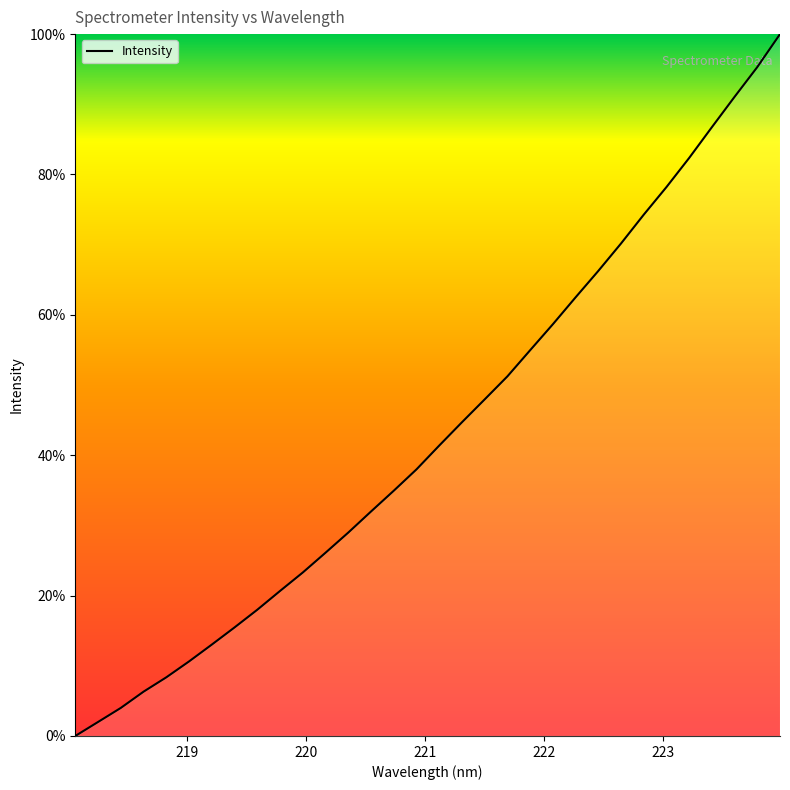

What is the greatest value displayed?

100.0